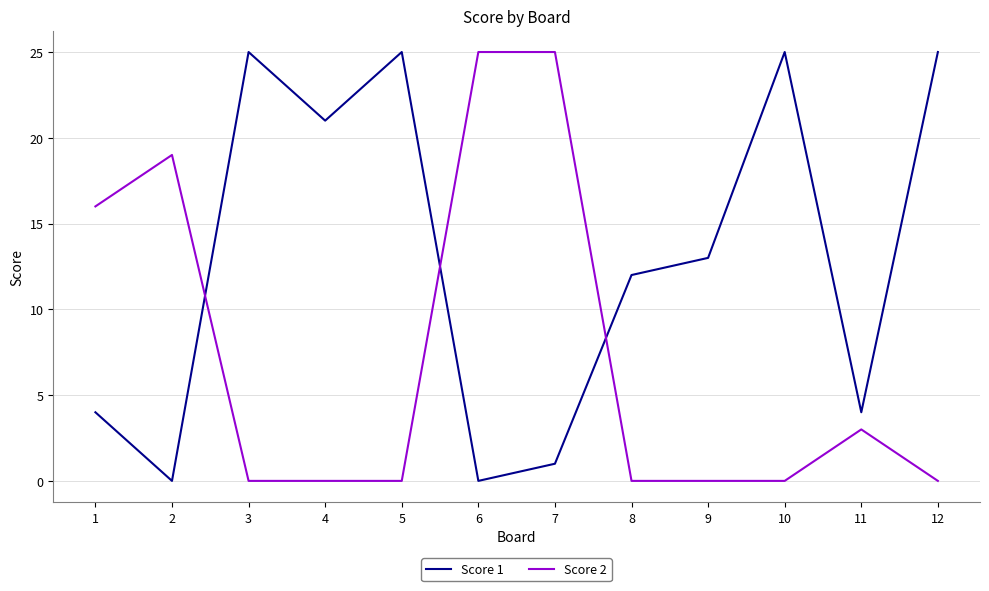

Rank the series at 9 from highest to lowest value.

Score 1, Score 2